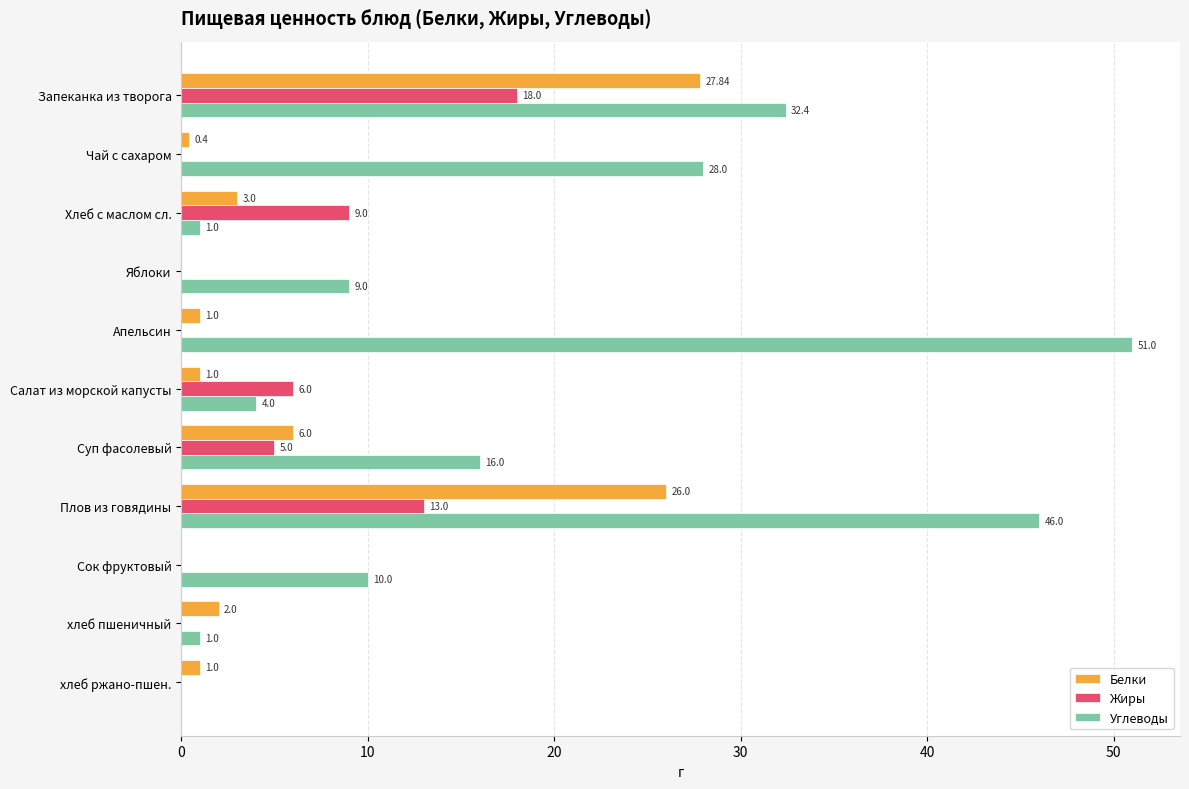

Which series has the largest range (max minus min)?

Углеводы